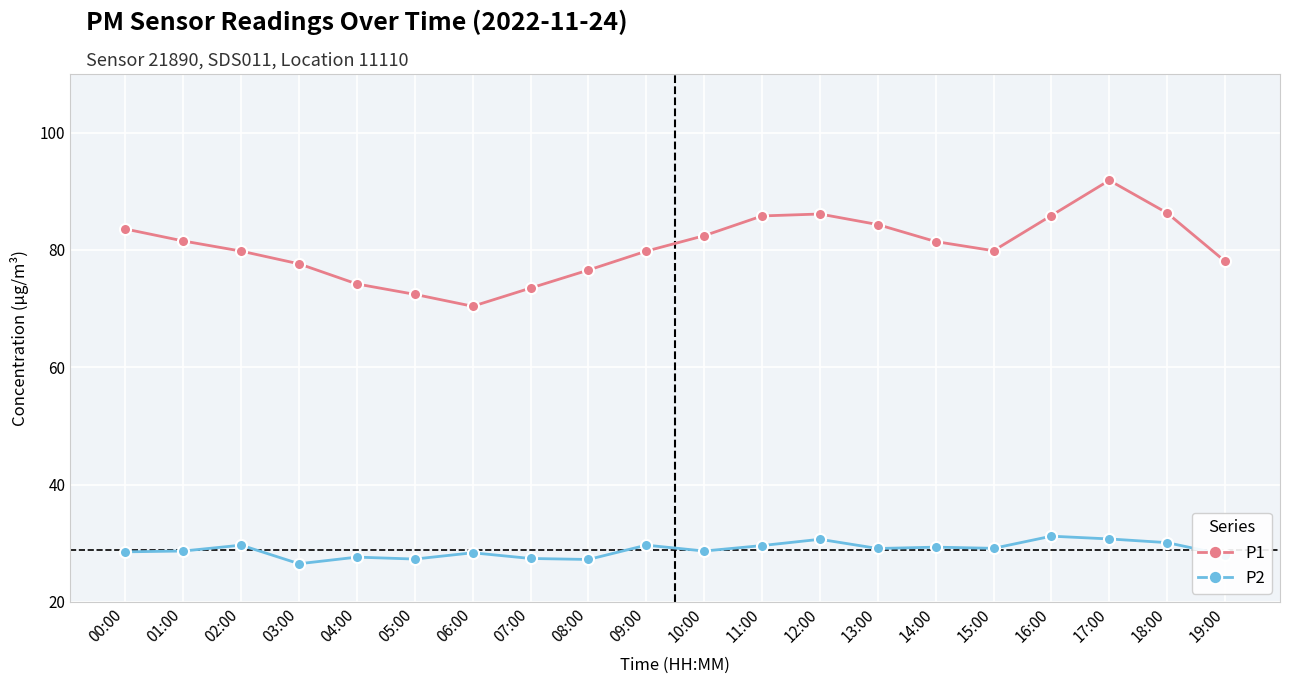

What are all the series names shown in the legend?

P1, P2